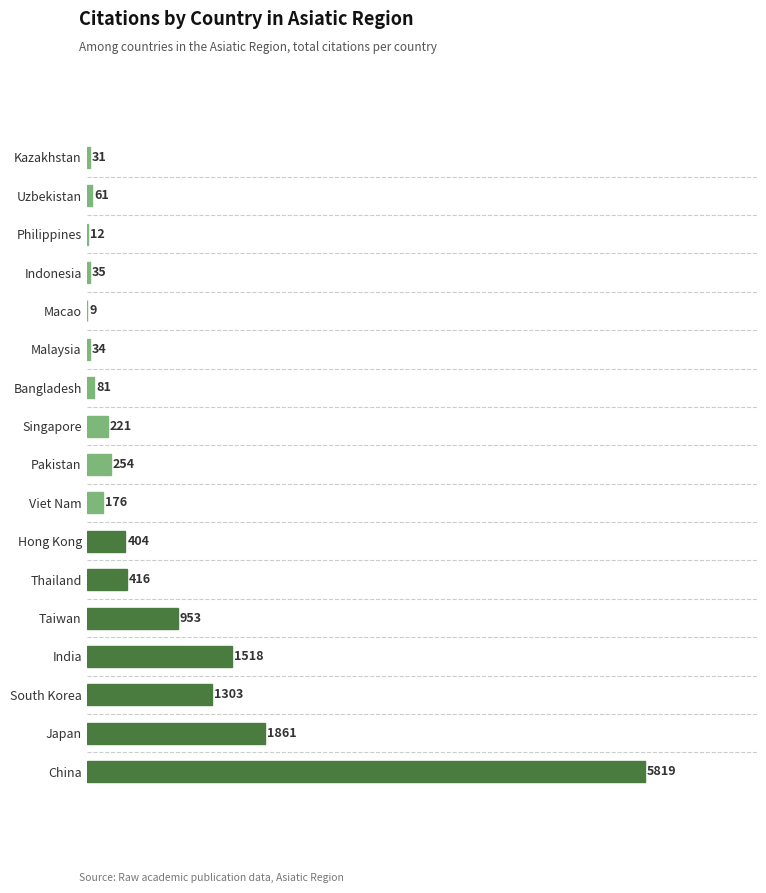

Read the value at Pakistan.

254